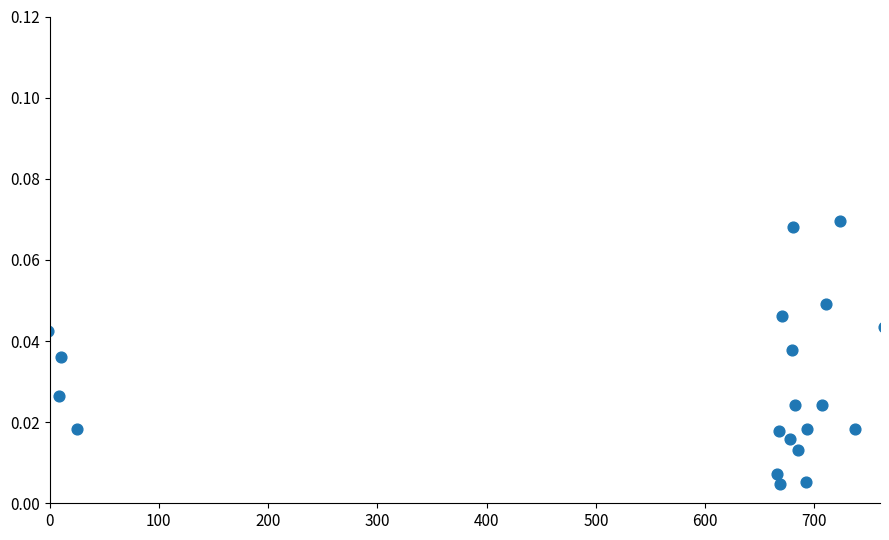

What is the range of X values (max minus min)?

764.8